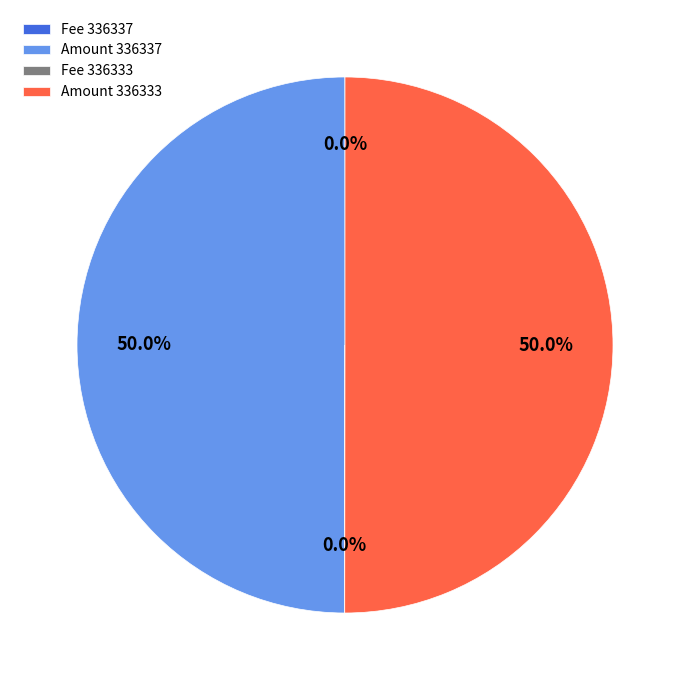

What is the total percentage of Amount 336337 and Amount 336333?

100.0%